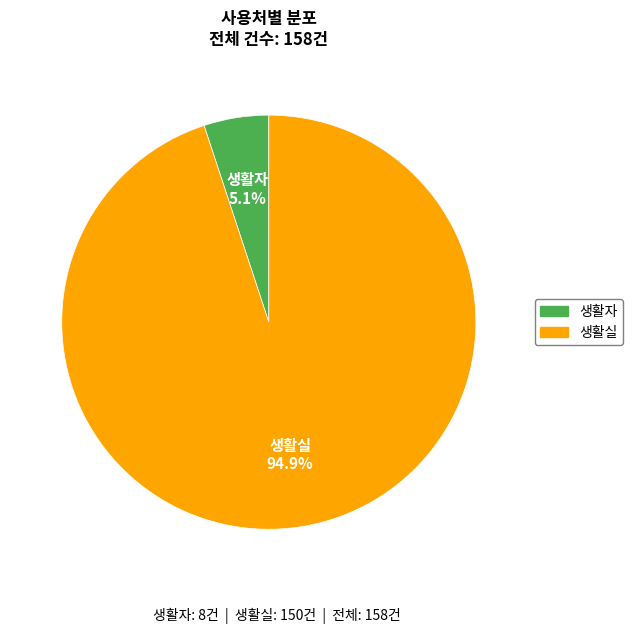

Between 생활자 and 생활실, which is larger?

생활실